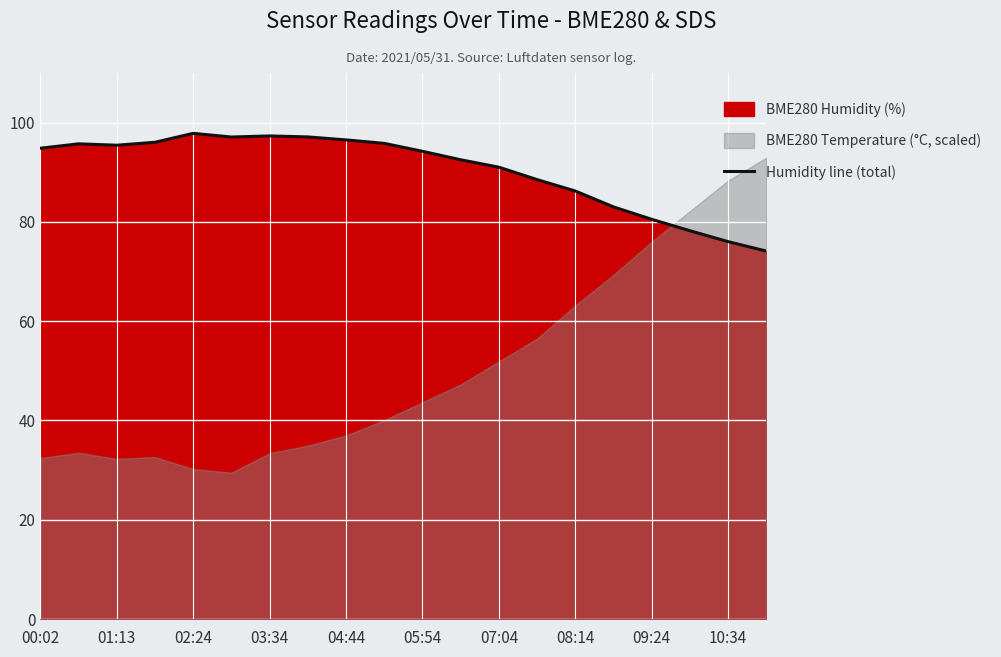

The value of Humidity line (total) at 07:04 is 91.0. True or false?

True